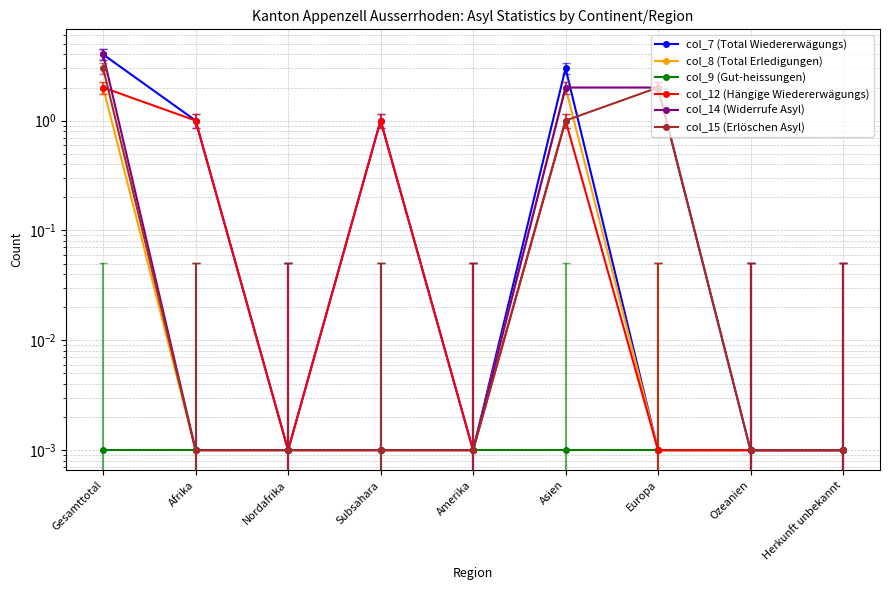

Reading right to left, extract all data points from this chart.

col_7 (Total Wiedererwägungs): 0.0	0.0	0.0	3.0	0.0	1.0	0.0	1.0	4.0
col_8 (Total Erledigungen): 0.0	0.0	0.0	2.0	0.0	0.0	0.0	0.0	2.0
col_9 (Gut-heissungen): 0.0	0.0	0.0	0.0	0.0	0.0	0.0	0.0	0.0
col_12 (Hängige Wiedererwägungs): 0.0	0.0	0.0	1.0	0.0	1.0	0.0	1.0	2.0
col_14 (Widerrufe Asyl): 0.0	0.0	2.0	2.0	0.0	0.0	0.0	0.0	4.0
col_15 (Erlöschen Asyl): 0.0	0.0	2.0	1.0	0.0	0.0	0.0	0.0	3.0